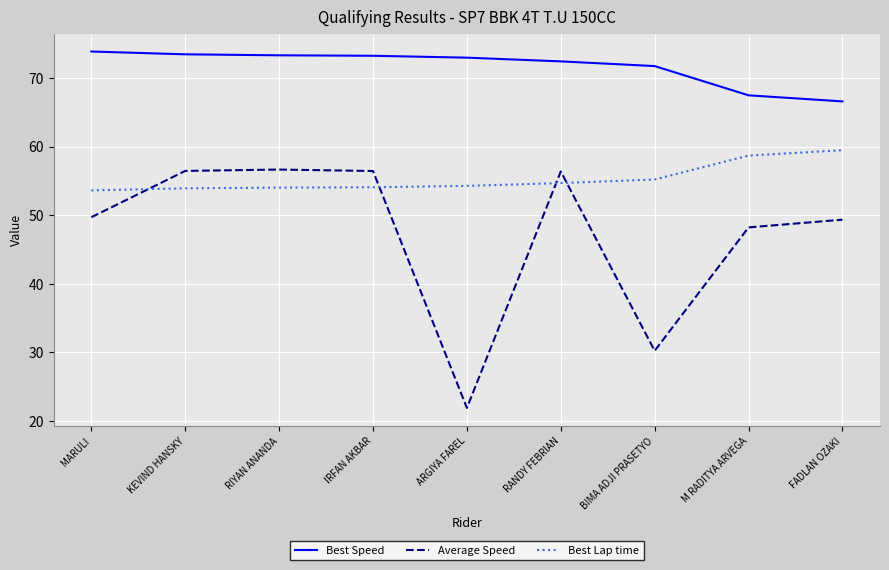

Is the value of Average Speed at RANDY FEBRIAN greater than the value of Best Lap time at M RADITYA ARVEGA?

No